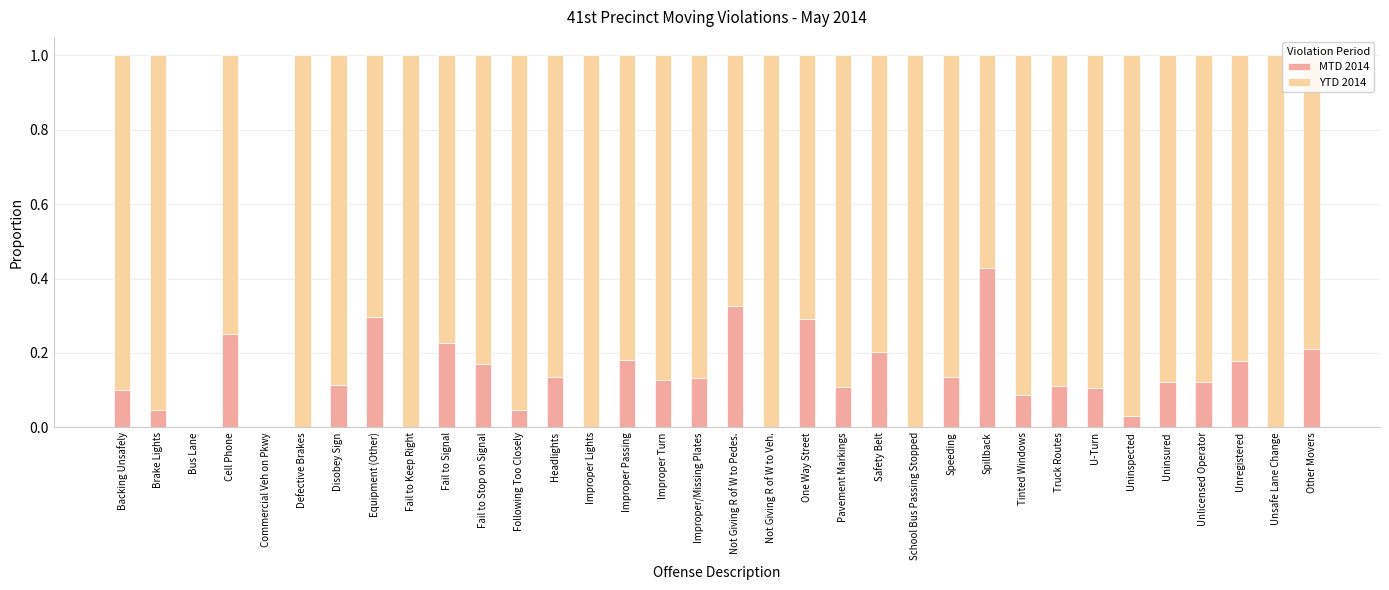

How many distinct data groups are displayed?

2